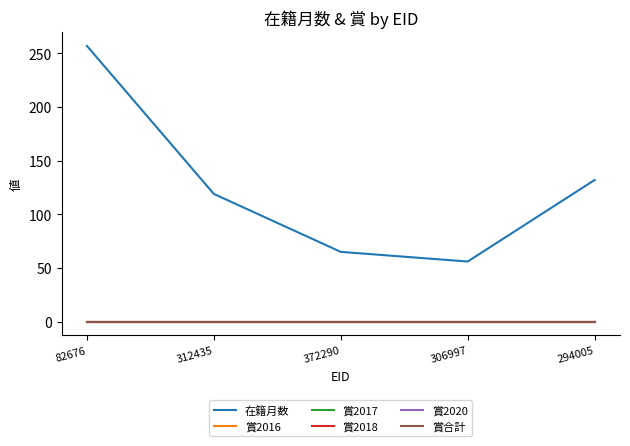

True or false: 賞合計 and 賞2016 cross at least once.

False